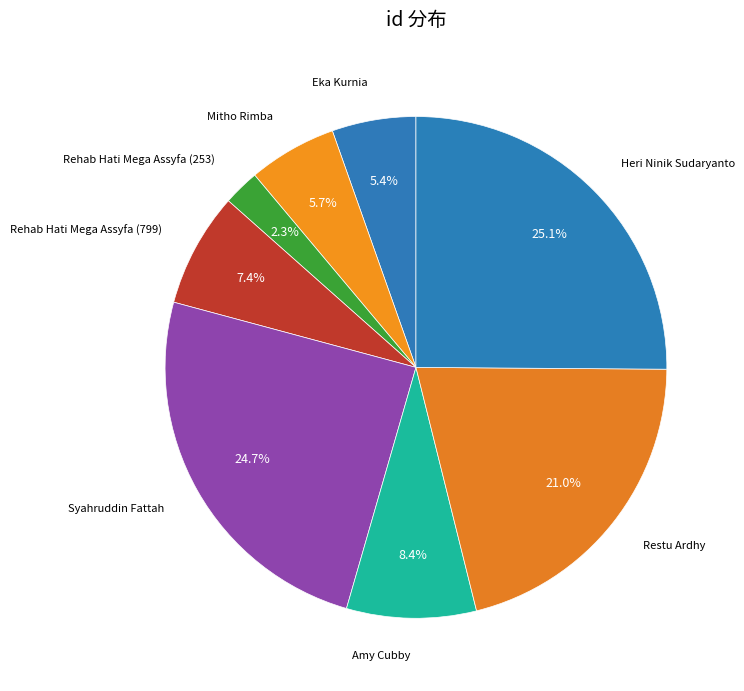

Is there a majority slice in this chart?

No